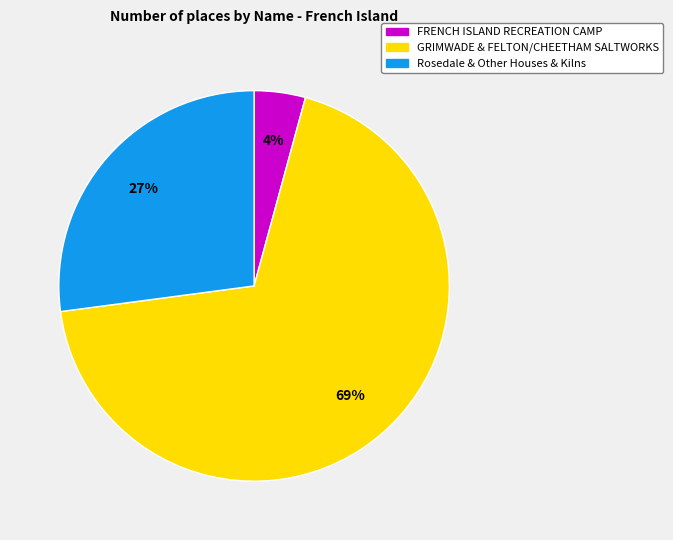

To the nearest percent, what is the combined percentage of GRIMWADE & FELTON/CHEETHAM SALTWORKS and Rosedale & Other Houses & Kilns?

96%